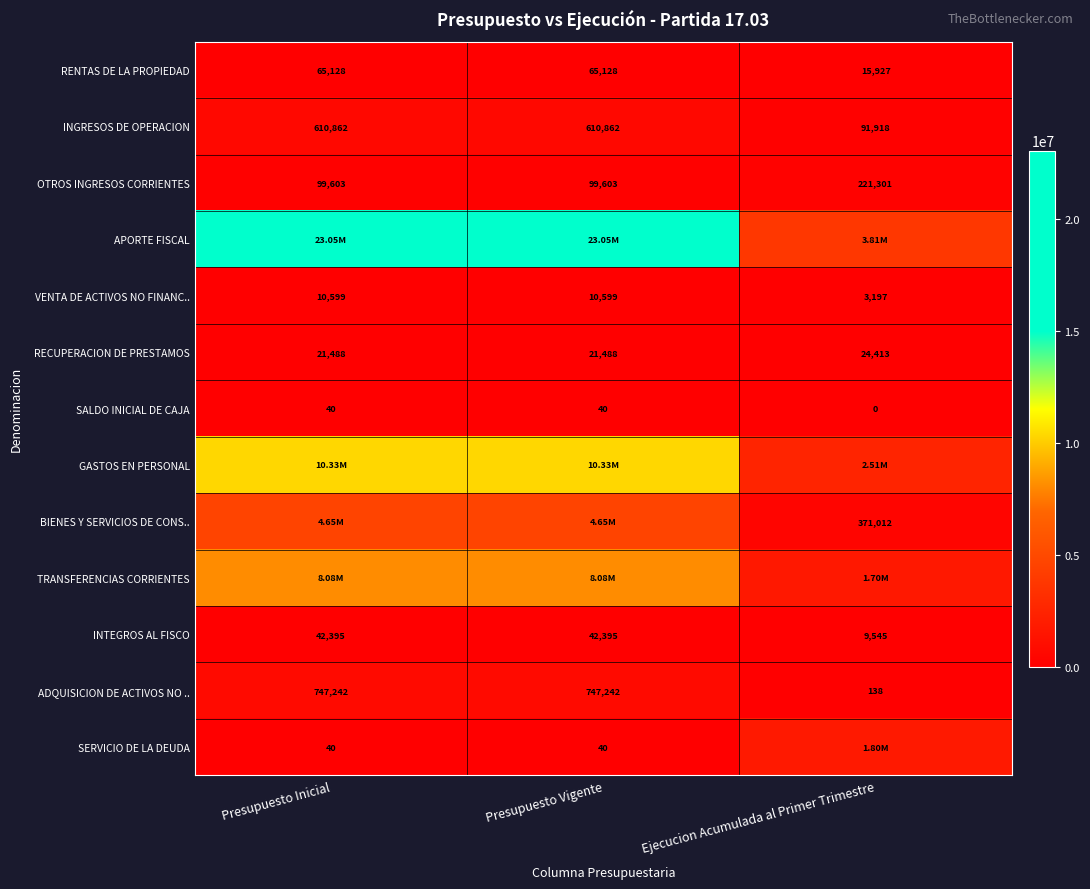

Which category has the lowest value in the INGRESOS DE OPERACION series?

Ejecucion Acumulada al Primer Trimestre